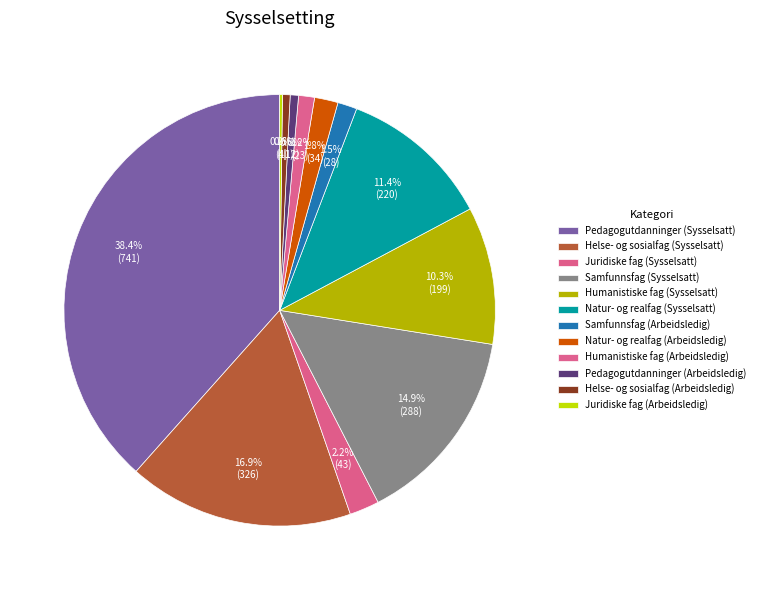

To the nearest percent, what percentage of the pie is Pedagogutdanninger (Sysselsatt)?

38%